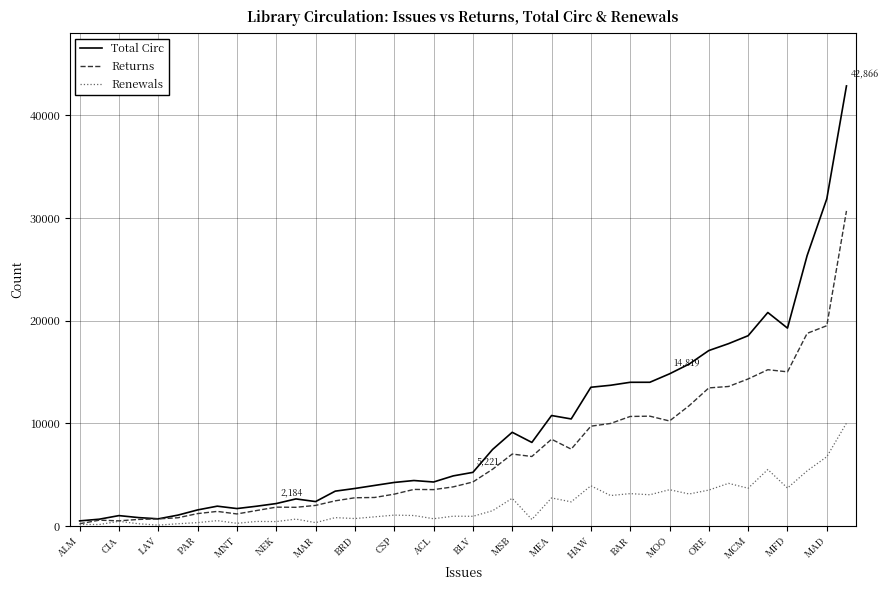

List the series in order of their peak value, lowest first.

Renewals, Returns, Total Circ